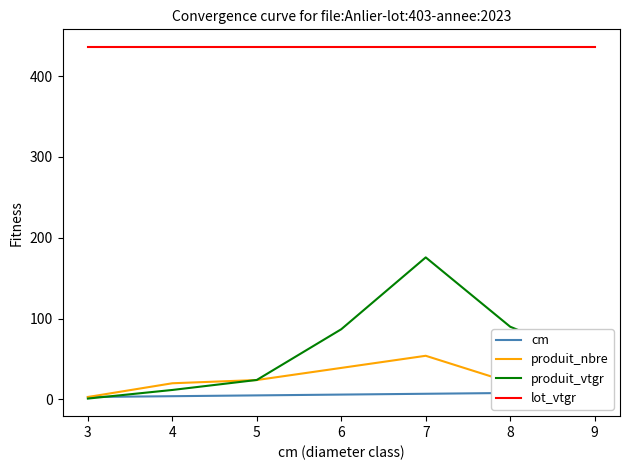

Reading right to left, what are all the values shown in this chart?

cm: 9.0	8.0	7.0	6.0	5.0	4.0	3.0
produit_nbre: 9.0	21.0	54.0	39.0	24.0	20.0	3.0
produit_vtgr: 46.7	90.0	175.7	86.8	24.1	11.7	1.1
lot_vtgr: 436.1	436.1	436.1	436.1	436.1	436.1	436.1